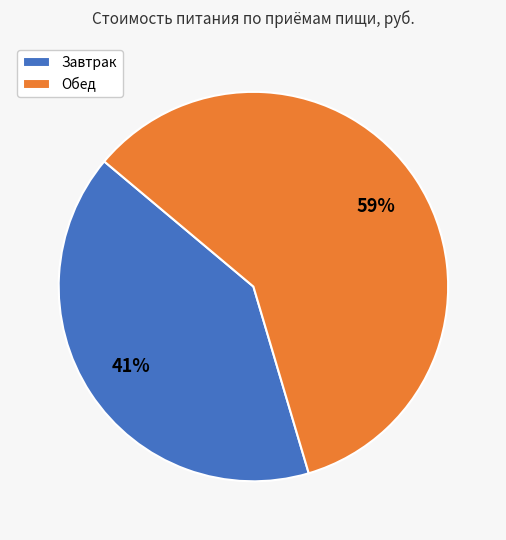

Does any single category account for the majority?

Yes